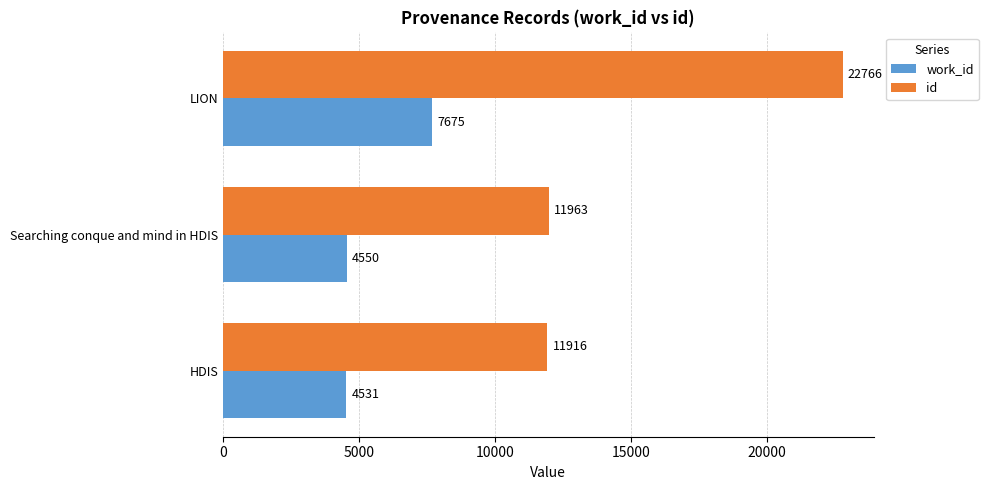

At which label is work_id closest to 6103?

Searching conque and mind in HDIS